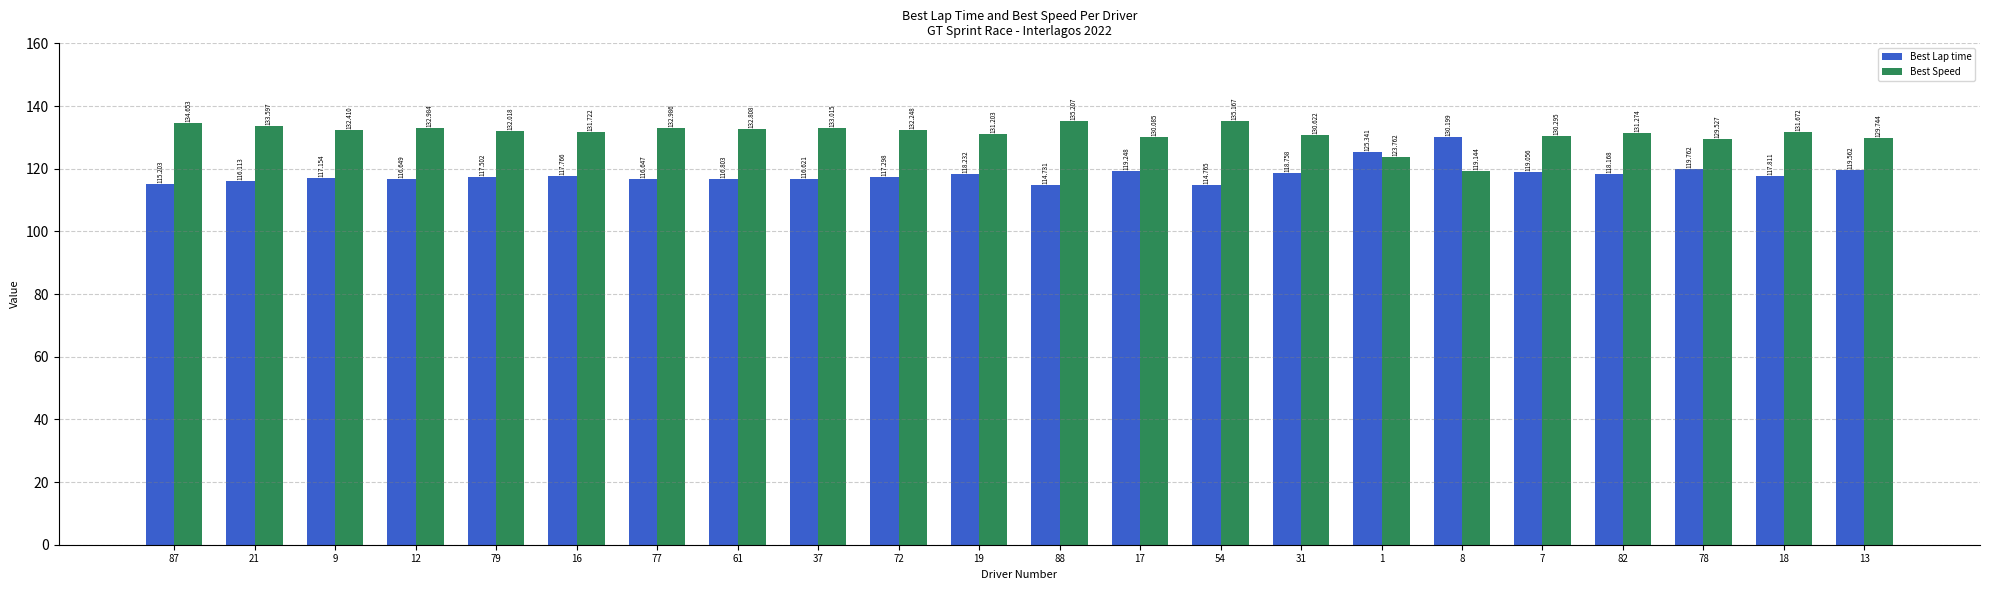

What is the spread (max minus min) of values at 17?

10.8